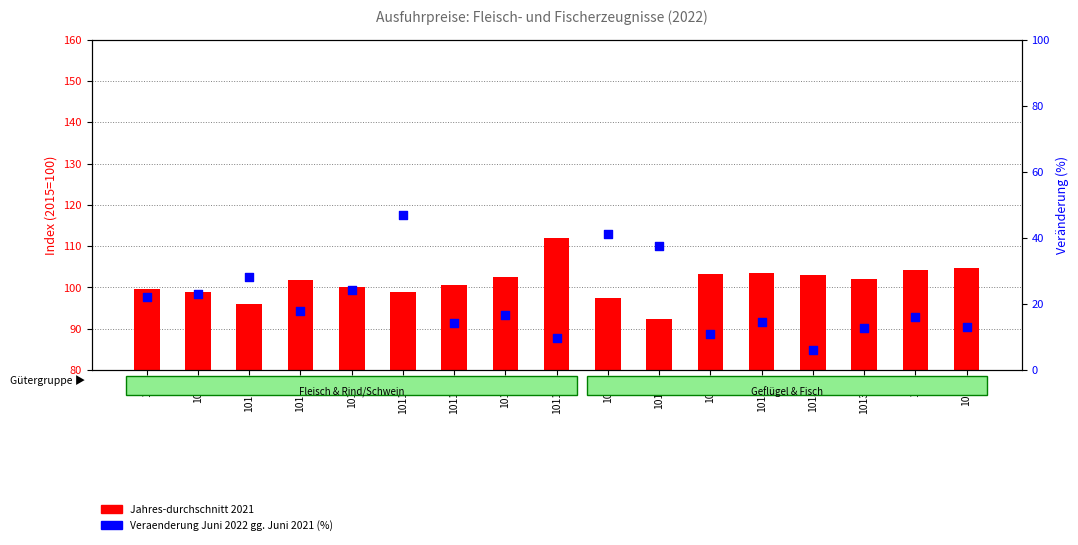

At which category is the sum across all series the highest?

101111